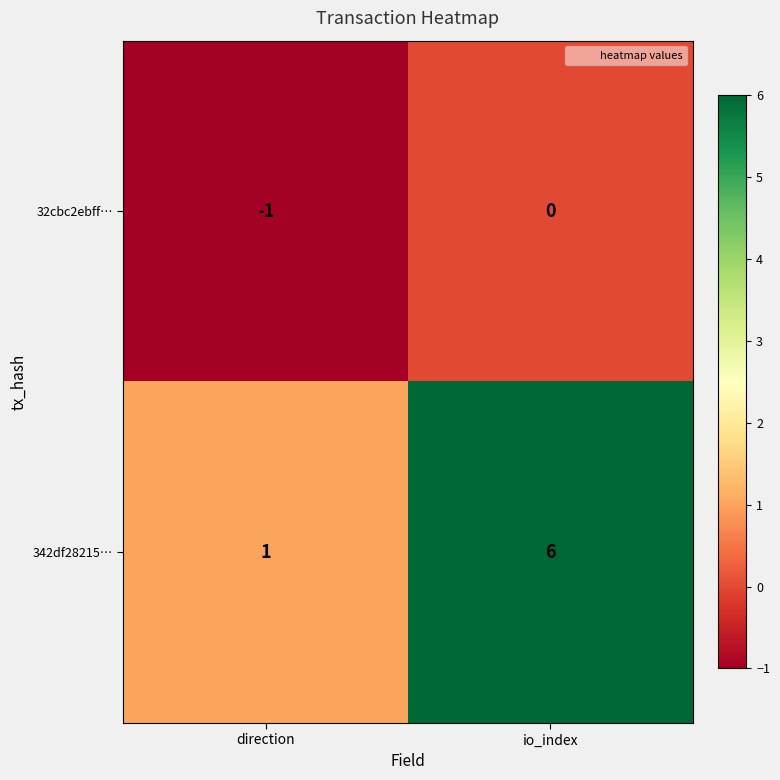

The value of 342df28215… at io_index is 3. True or false?

False